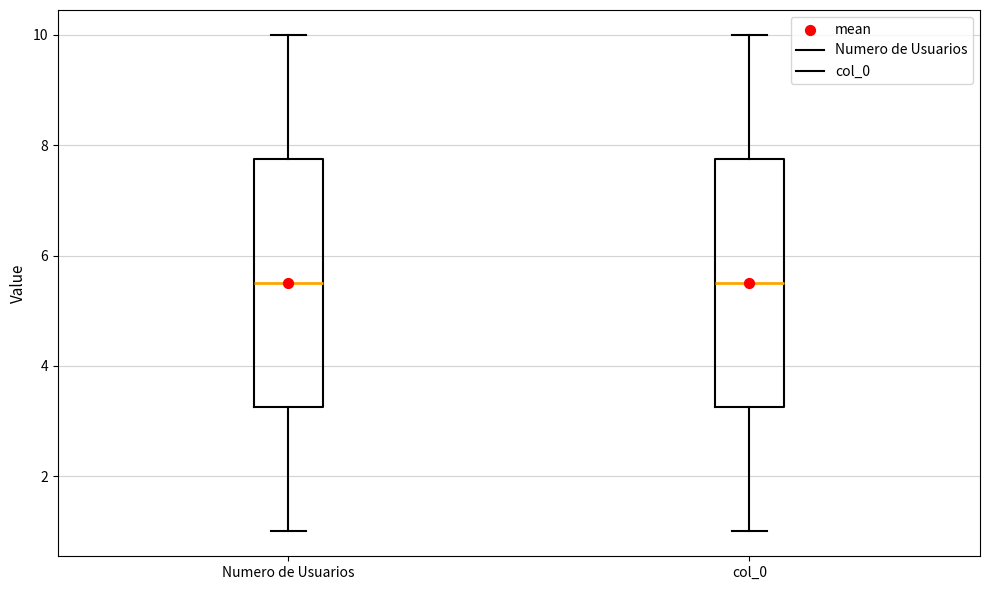

Reading left to right, transcribe this box plot: for each box, give where its median line is, the range the box spans, and where its two whiskers end, as read against the y-axis. The values are not printed on the chart, so give them approximately, as read against the axis.

Numero de Usuarios: median 5.6, box 3.2 to 7.8, whiskers 1.0 to 10.0
col_0: median 5.6, box 3.2 to 7.8, whiskers 1.0 to 10.0